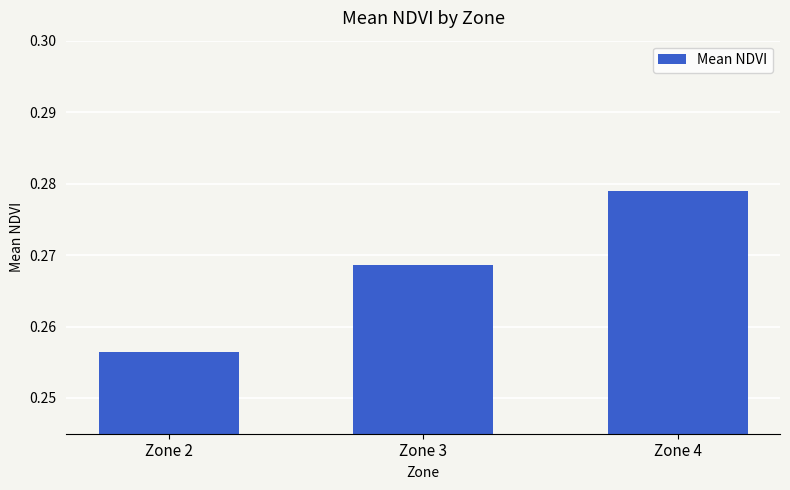

Count the values in the range 0 to 1.

3